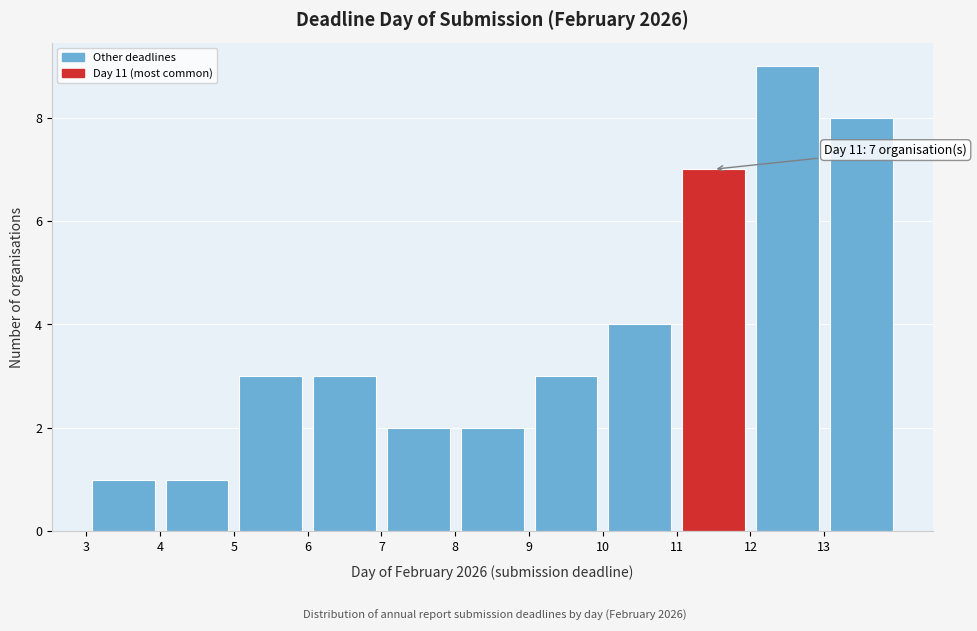

Which range on the x-axis has the tallest bar?

12 to 13